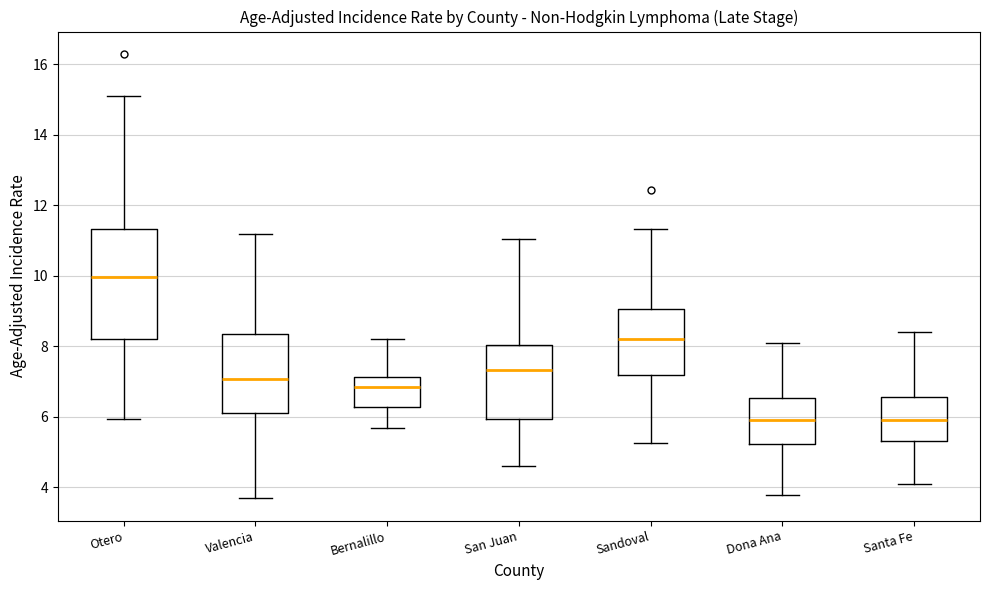

Reading left to right, read every box against the y-axis: the position of its median line, the range the box covers, and the ends of its whiskers. The values are not printed on the chart, so give them approximately, as read against the axis.

Otero: median 10.0, box 8.2 to 11.4, whiskers 6.0 to 15.0
Valencia: median 7.0, box 6.2 to 8.4, whiskers 3.6 to 11.2
Bernalillo: median 6.8, box 6.2 to 7.2, whiskers 5.6 to 8.2
San Juan: median 7.4, box 6.0 to 8.0, whiskers 4.6 to 11.0
Sandoval: median 8.2, box 7.2 to 9.0, whiskers 5.2 to 11.4
Dona Ana: median 6.0, box 5.2 to 6.6, whiskers 3.8 to 8.2
Santa Fe: median 6.0, box 5.4 to 6.6, whiskers 4.2 to 8.4